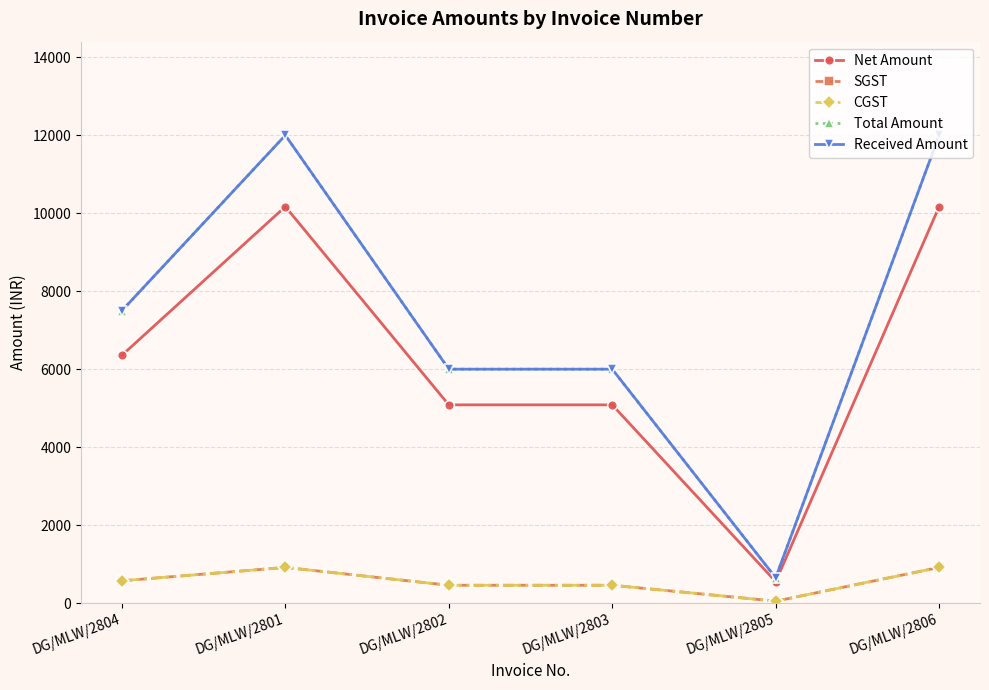

True or false: Net Amount and Total Amount cross at least once.

False